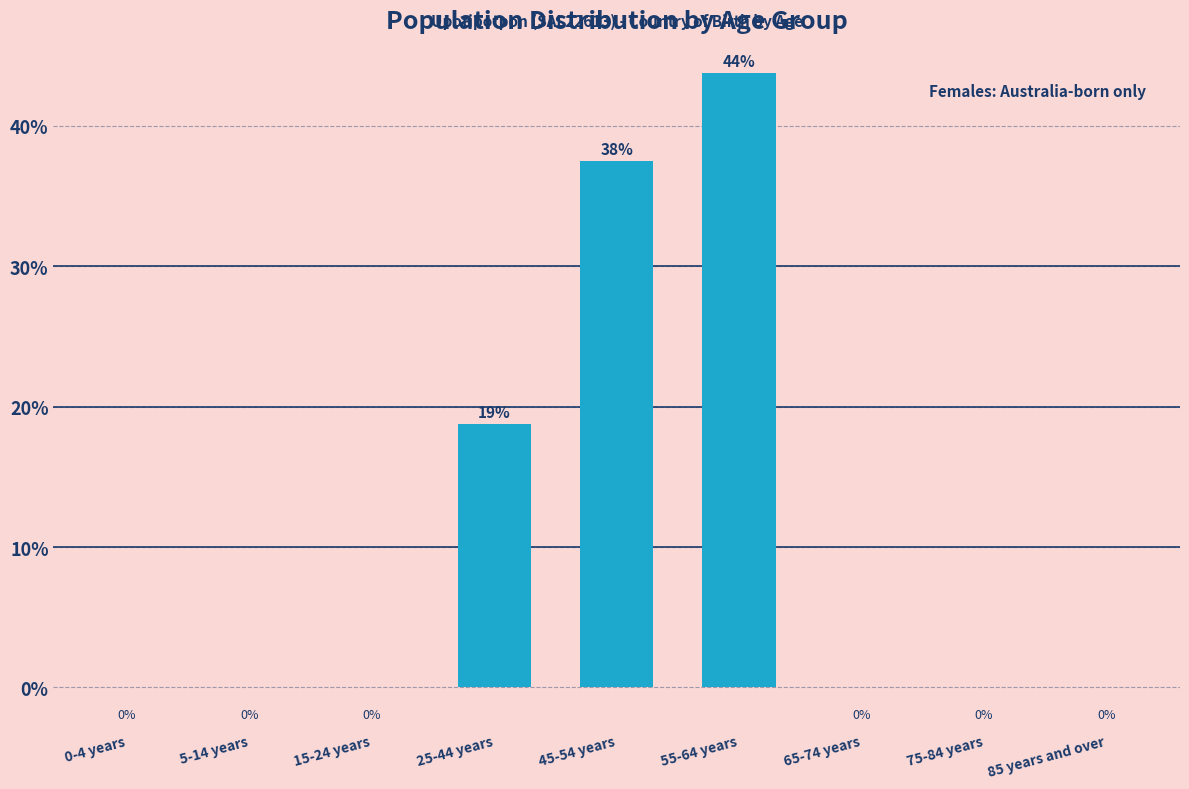

The value at 25-44 years is 9.3. True or false?

False